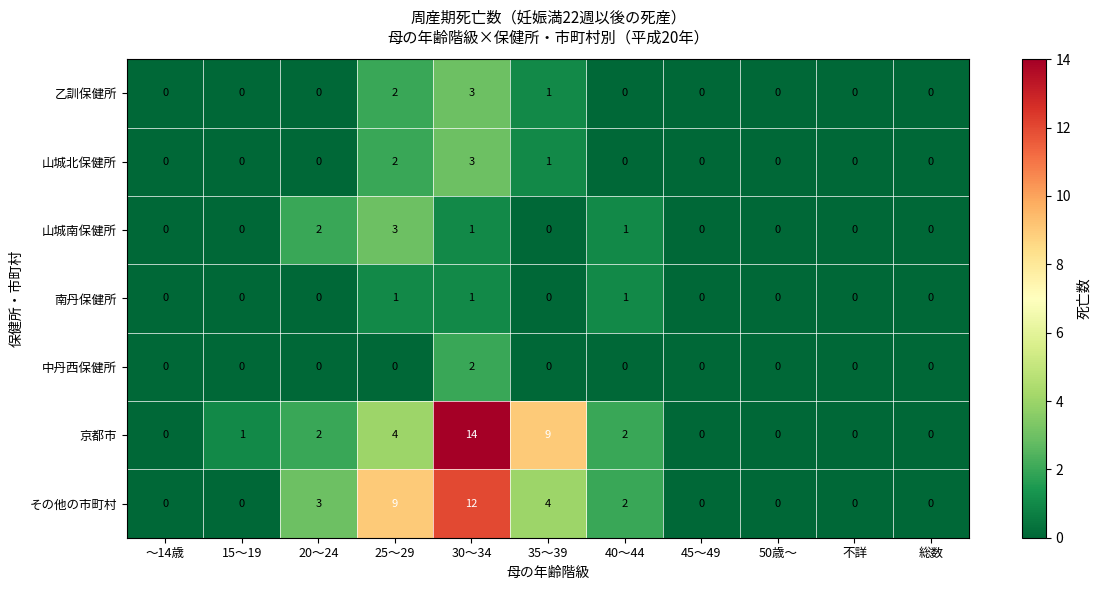

How many series are shown in this chart?

7